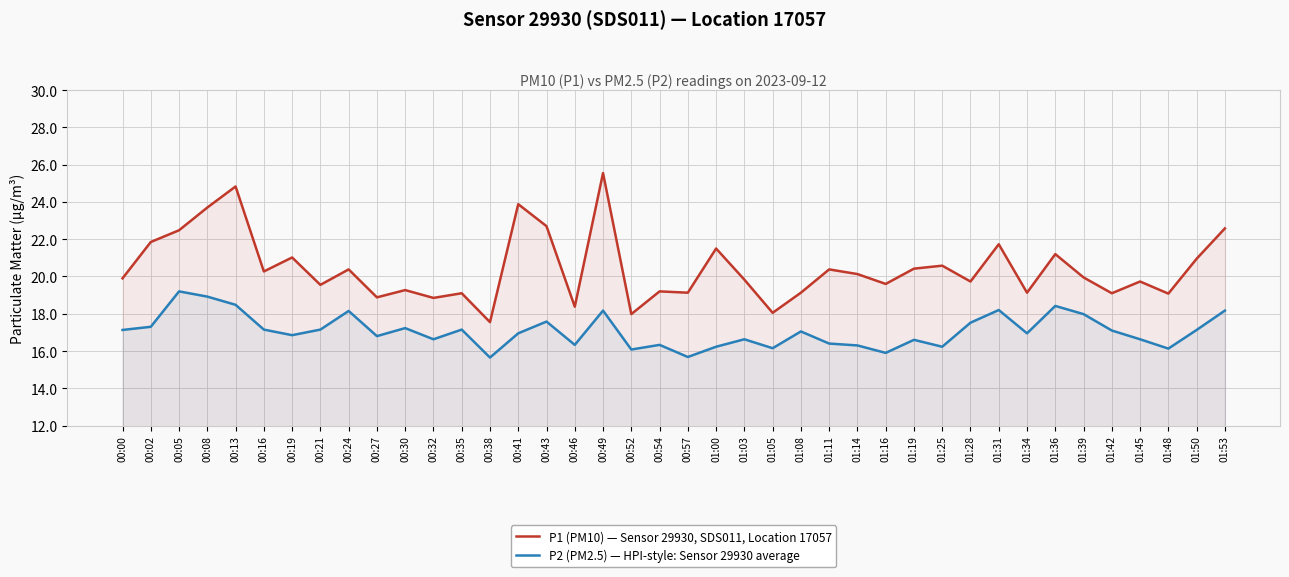

At which category does P1 (PM10) — Sensor 29930, SDS011, Location 17057 reach its first local valley?

00:16